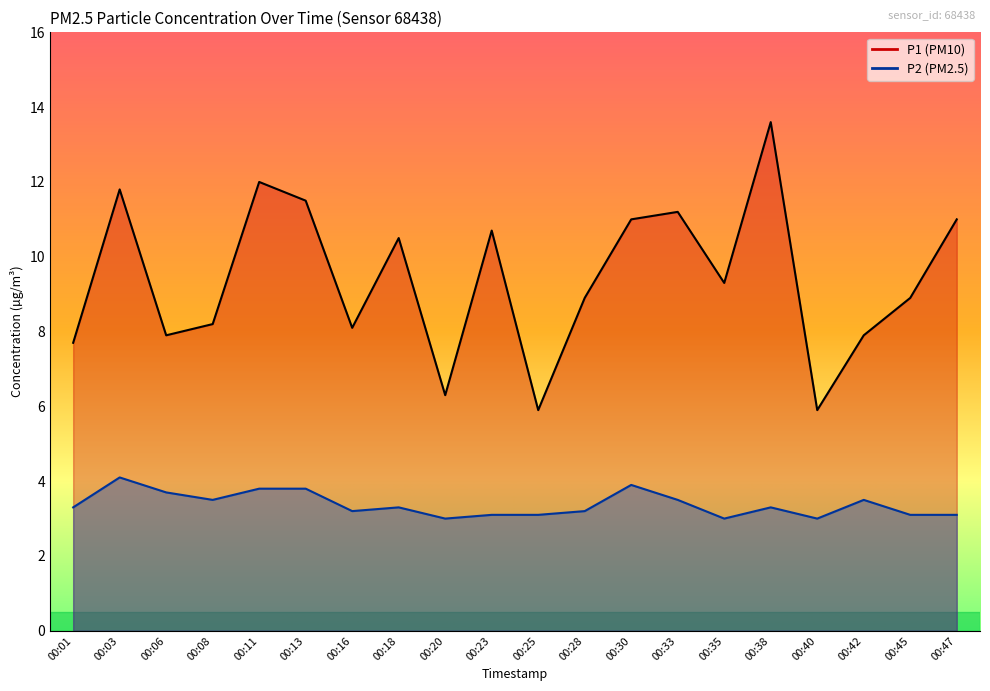

The P2 series shows 2.3 at 00:38. True or false?

False